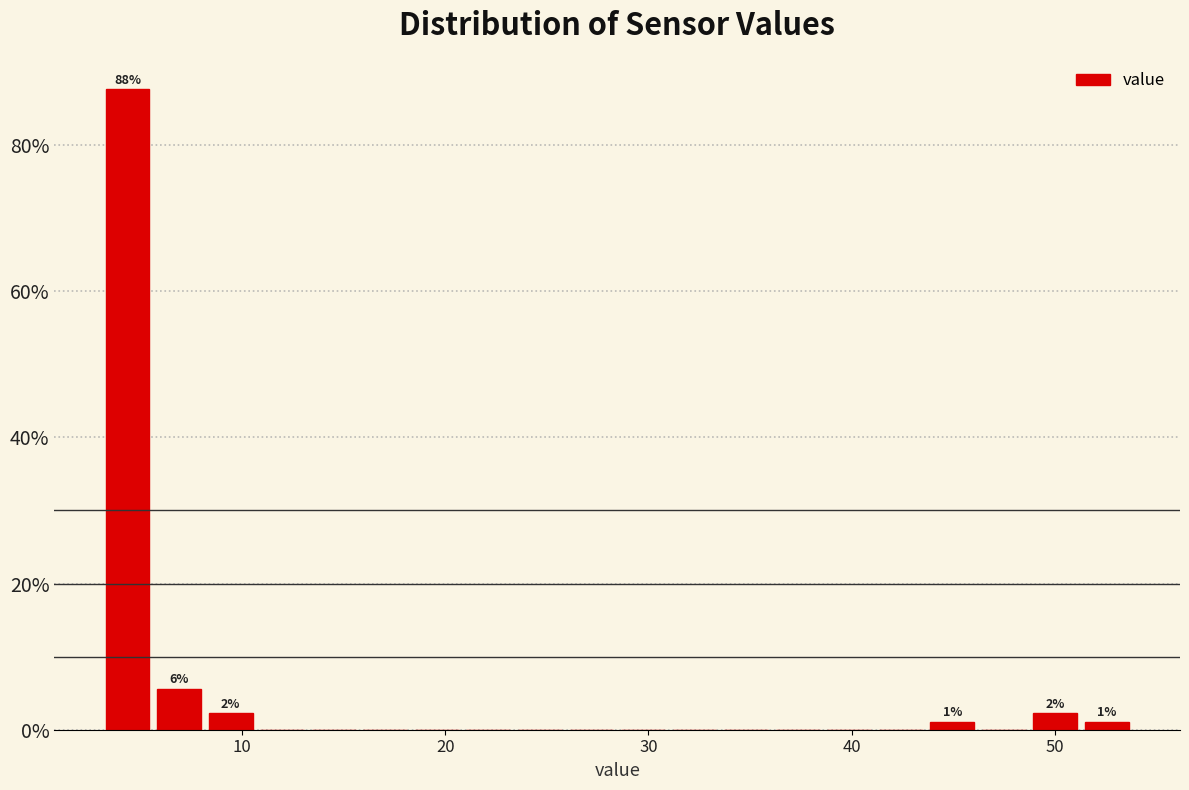

Around what value on the x-axis is the tallest bar? Give the approximate position of its centre, as read against the axis.

4